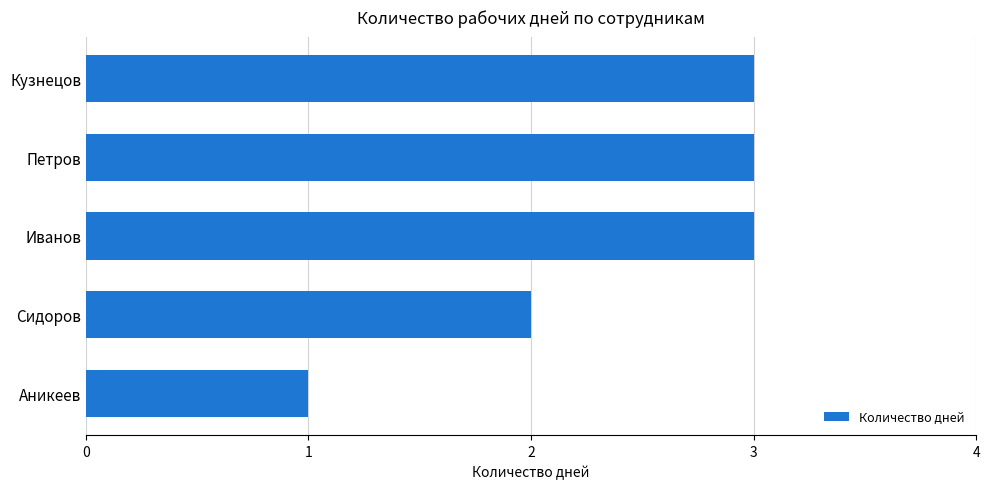

What is the ratio of the value at Сидоров to the value at Петров?

0.7